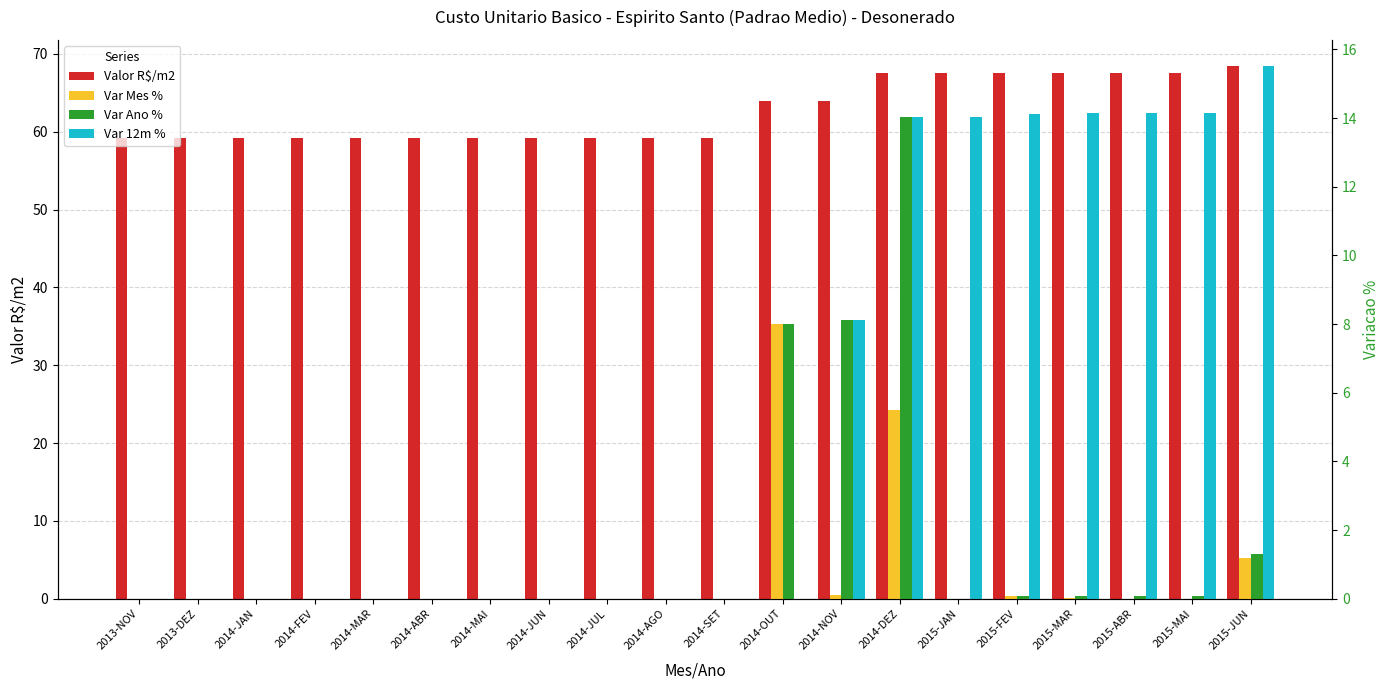

What are all the series names shown in the legend?

Valor R$/m2, Var Mes %, Var Ano %, Var 12m %